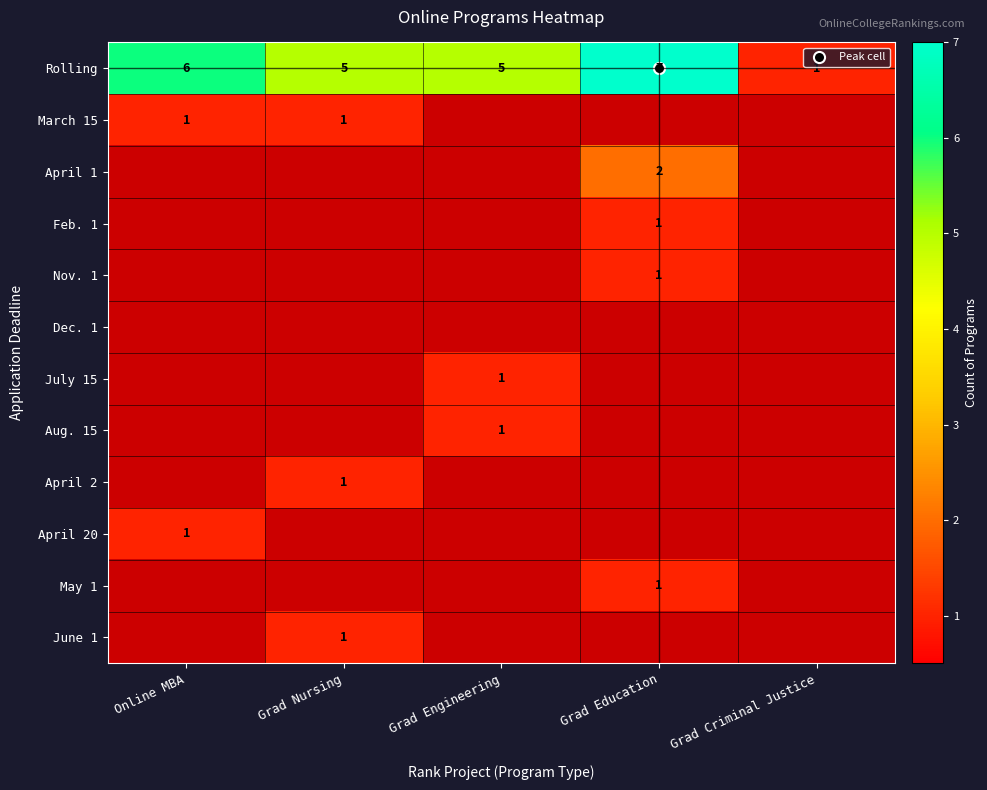

List the labels in order of May 1 value, largest first.

Online MBA, Grad Nursing, Grad Engineering, Grad Education, Grad Criminal Justice